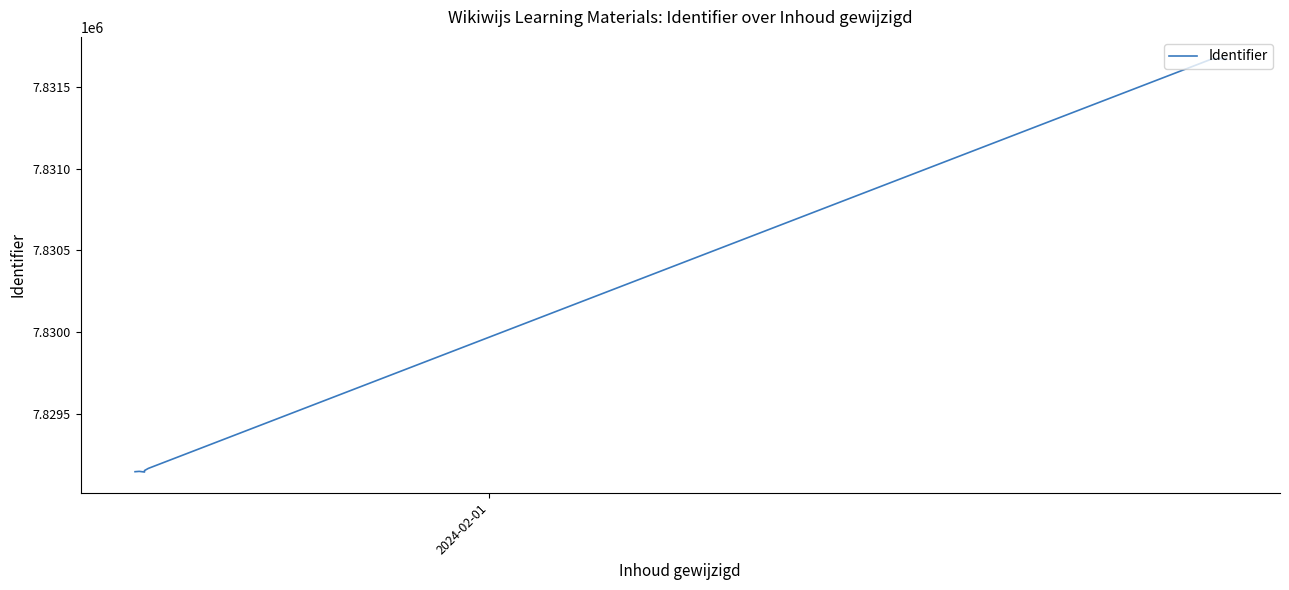

Reading left to right, extract all data points from this chart.

7829150	7829152	7829148	7829157	7829170	7831666	7831674	7831664	7831677